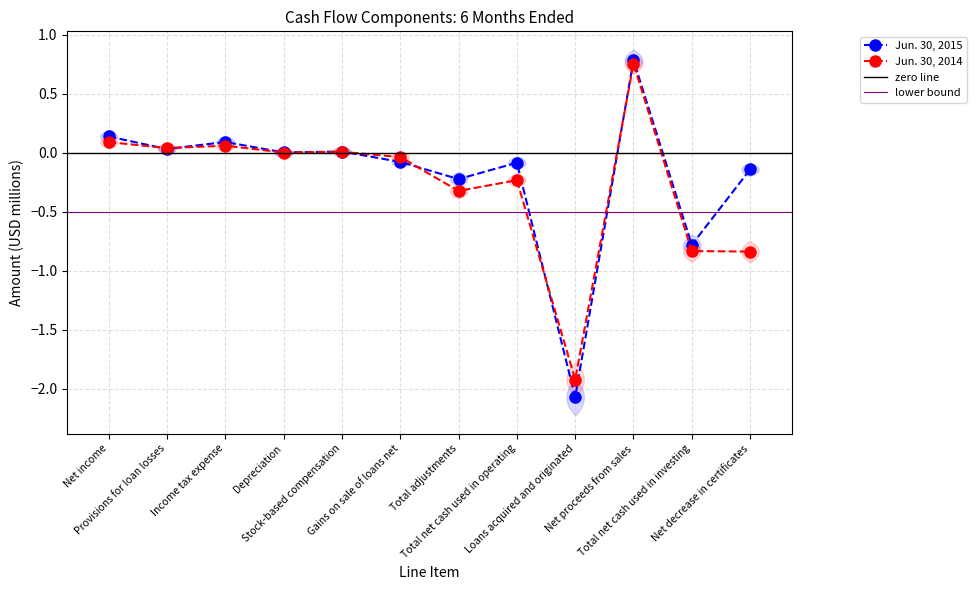

How many lines are shown in the chart?

2